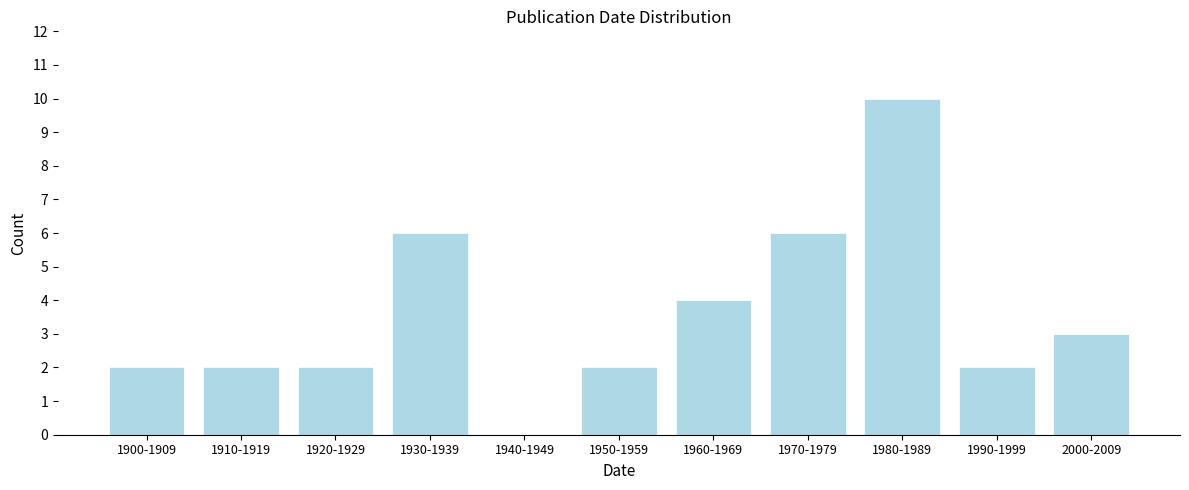

Reading left to right, what are all the values shown in this chart?

1900-1909=2	1910-1919=2	1920-1929=2	1930-1939=6	1940-1949=0	1950-1959=2	1960-1969=4	1970-1979=6	1980-1989=10	1990-1999=2	2000-2009=3